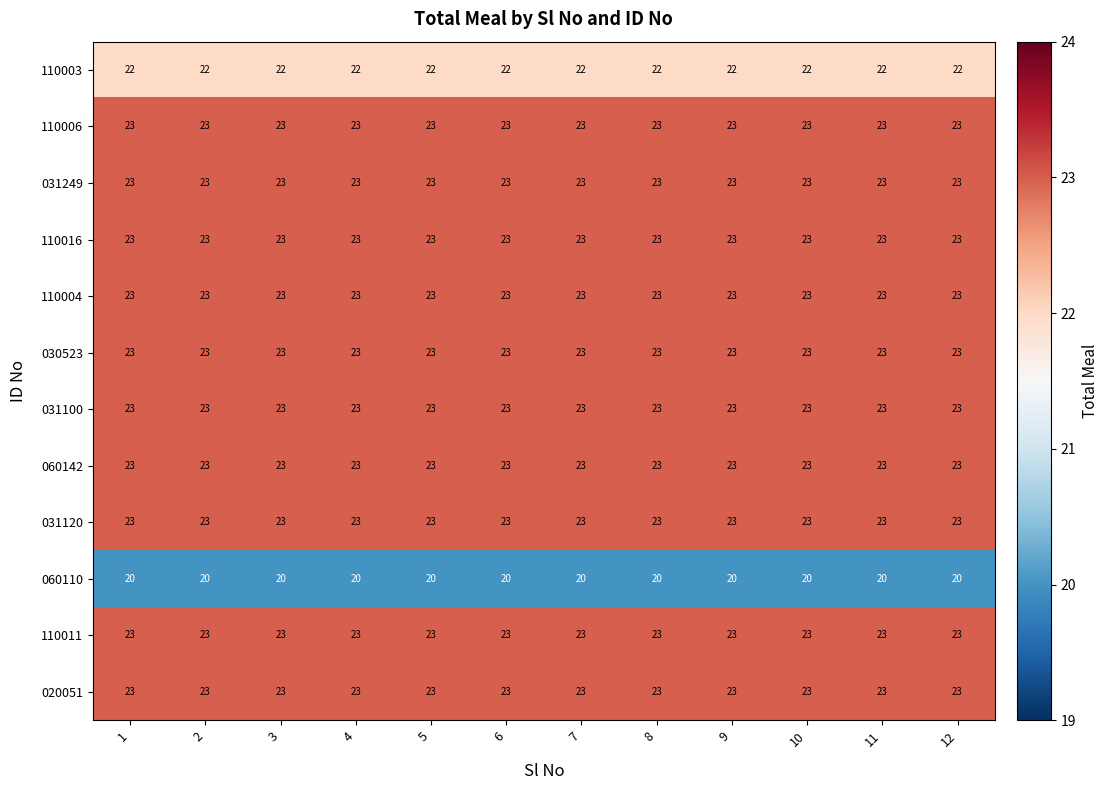

The 031120 series shows 23 at 11. True or false?

True